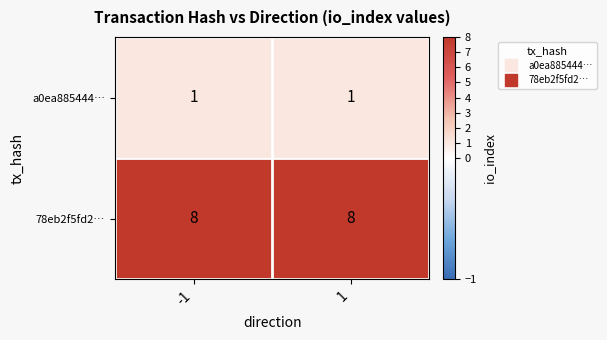

What is the greatest value displayed?

8